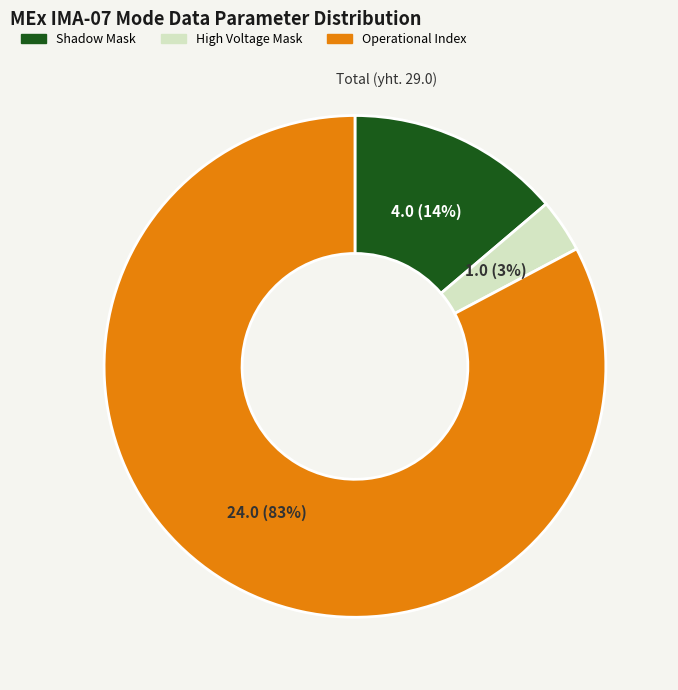

Is there a majority slice in this chart?

Yes